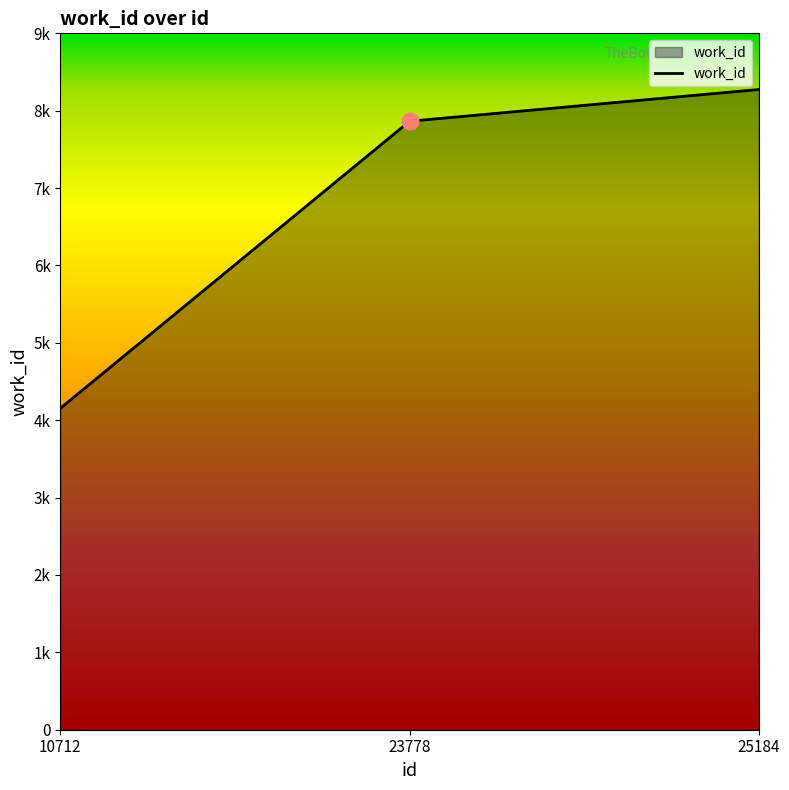

Which has a higher value, 10712 or 25184?

25184